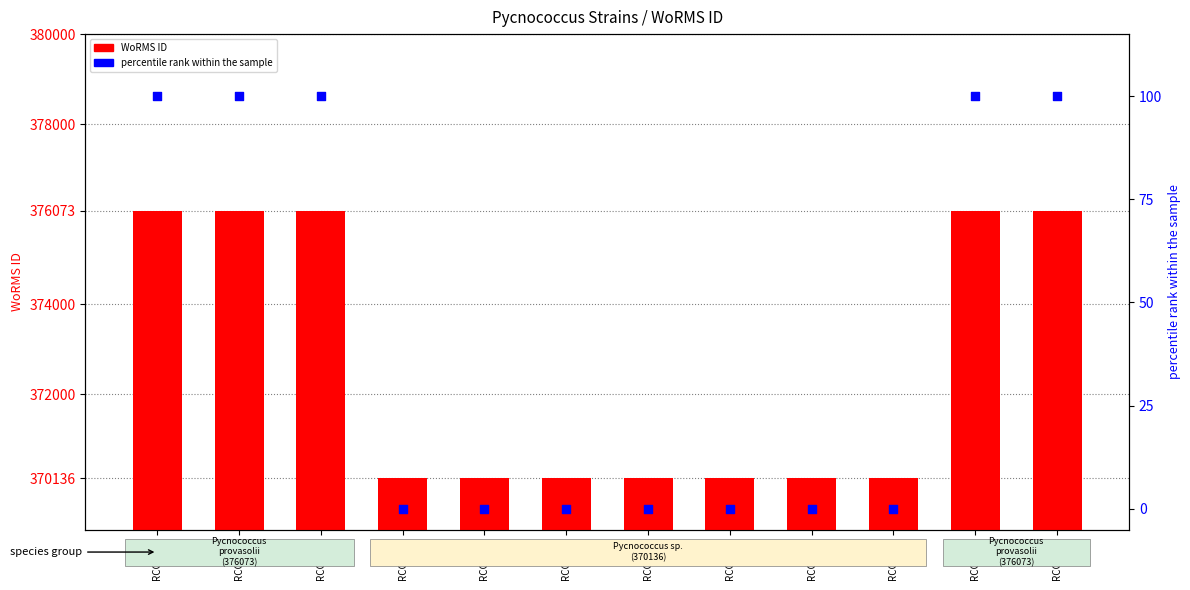

Which series has the widest spread of Y values?

WoRMS ID